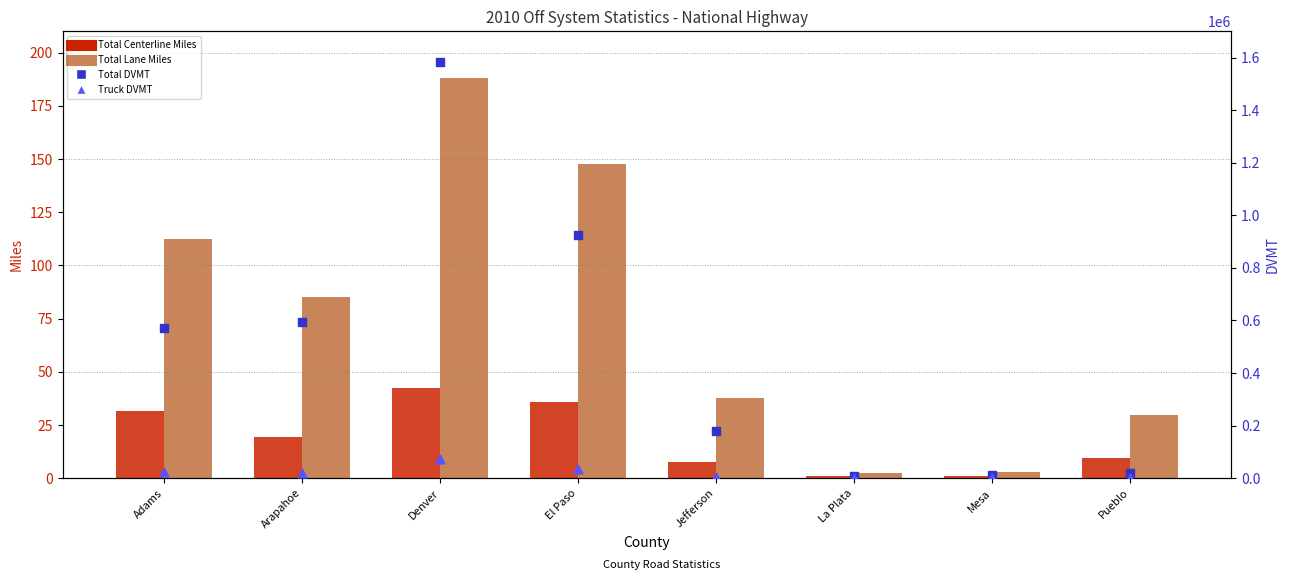

Which series has the largest total across all categories?

Total DVMT